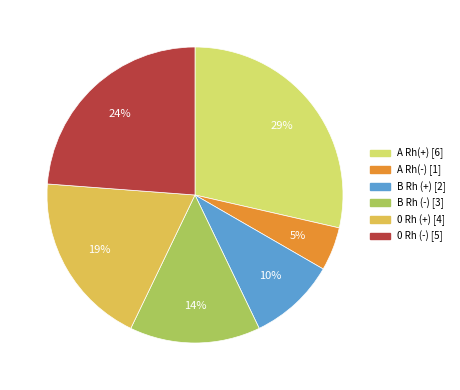

Combined, do 0 Rh (-) and B Rh (+) account for over 50%?

No